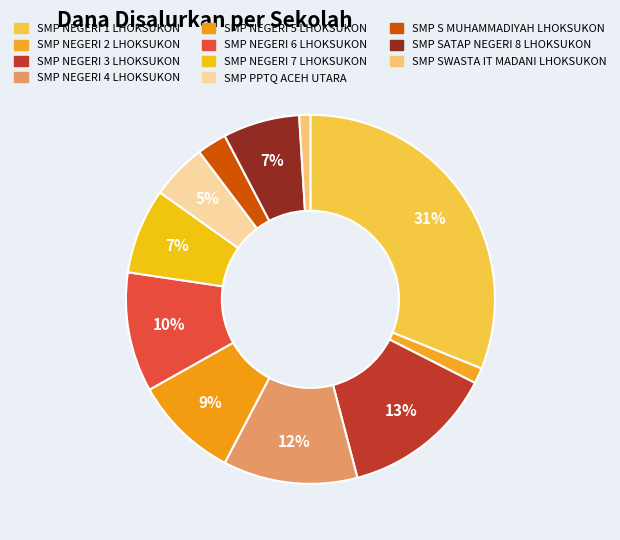

How much of the chart is everything except SMP PPTQ ACEH UTARA?

95.1%